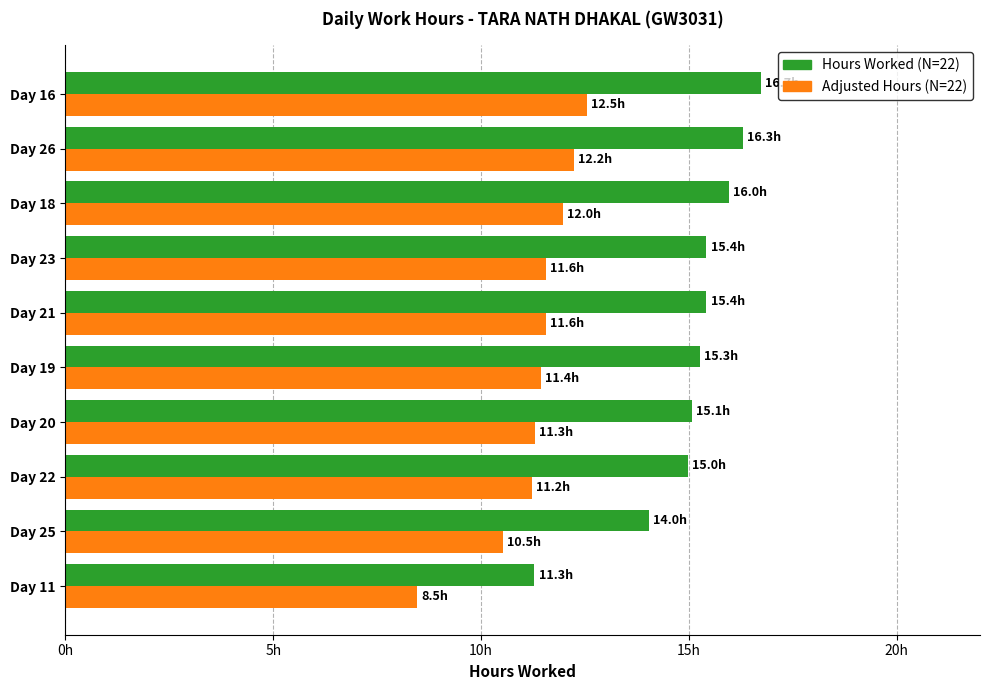

Which series has the widest spread of values?

Hours Worked (N=22)